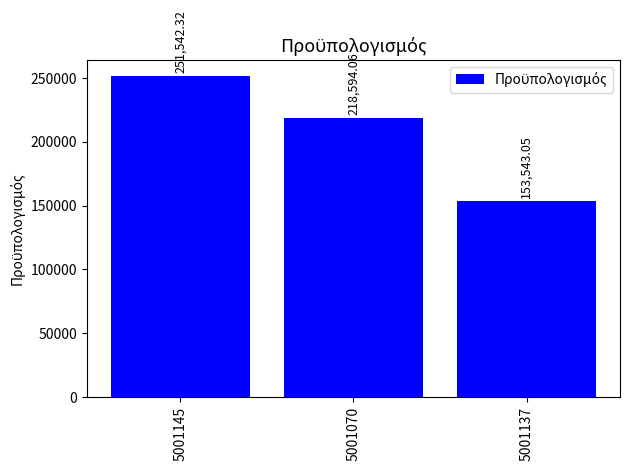

Approximately how many times larger is the value at 5001145 compared to 5001070?

1.2